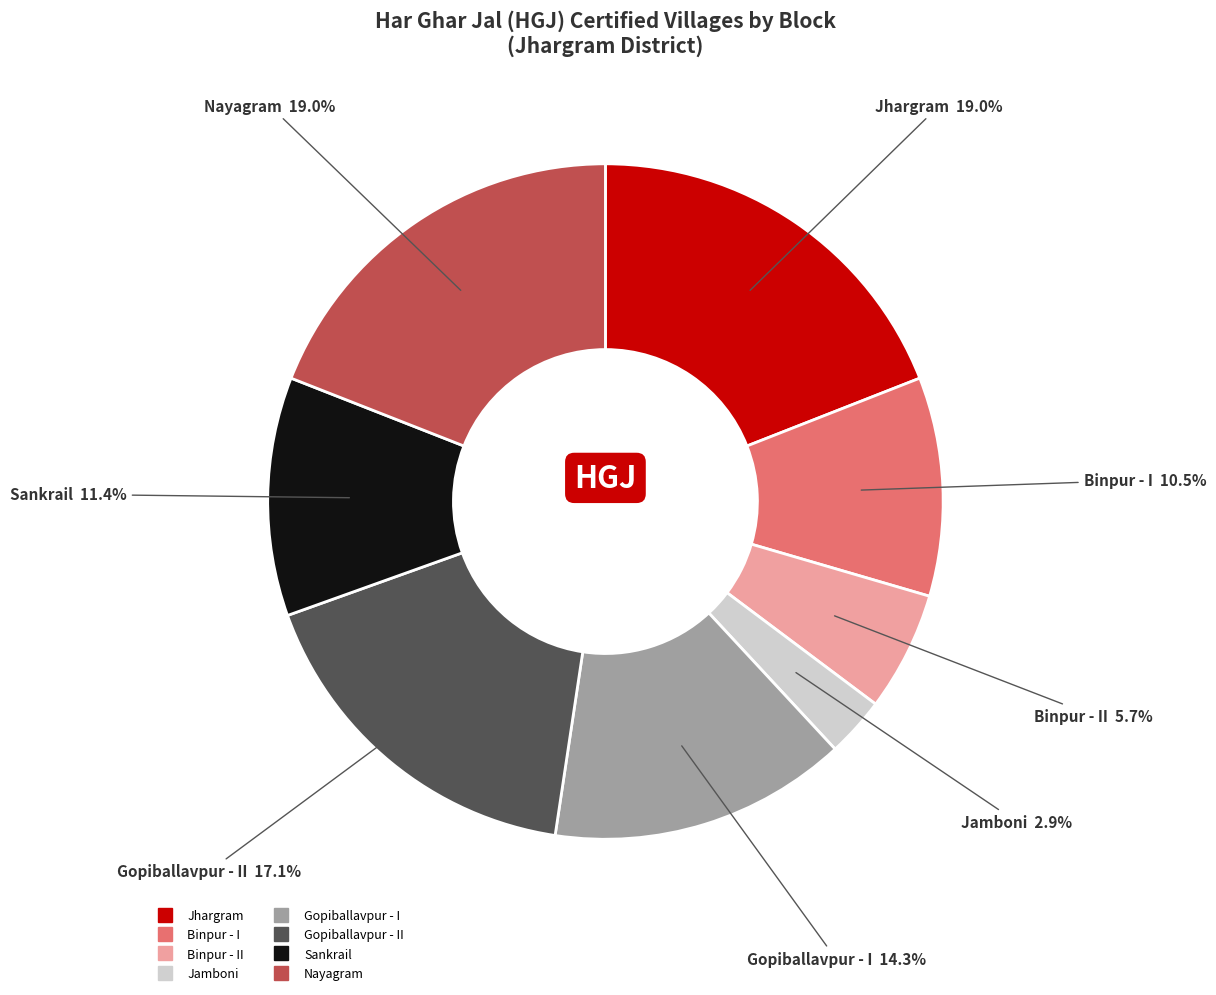

Does any single category account for the majority?

No